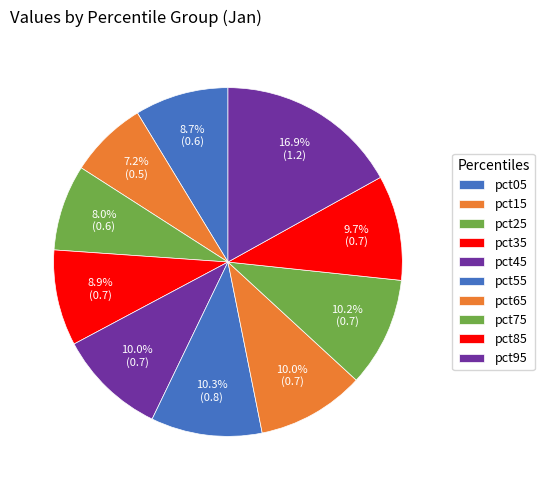

True or false: pct05 accounts for 1% of the total.

False